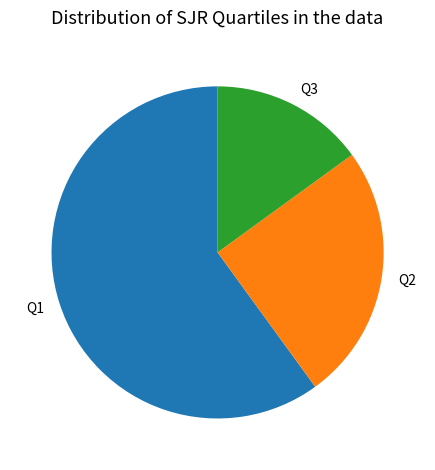

Combined, do Q1 and Q2 account for over 50%?

Yes